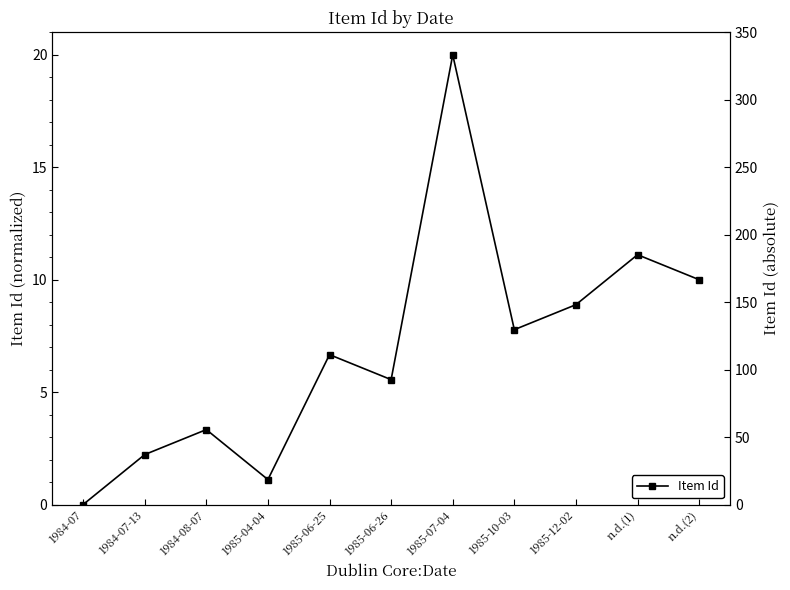

Reading left to right, list all the values displayed in this chart.

0.0	2.2	3.3	1.1	6.7	5.6	20.0	7.8	8.9	11.1	10.0